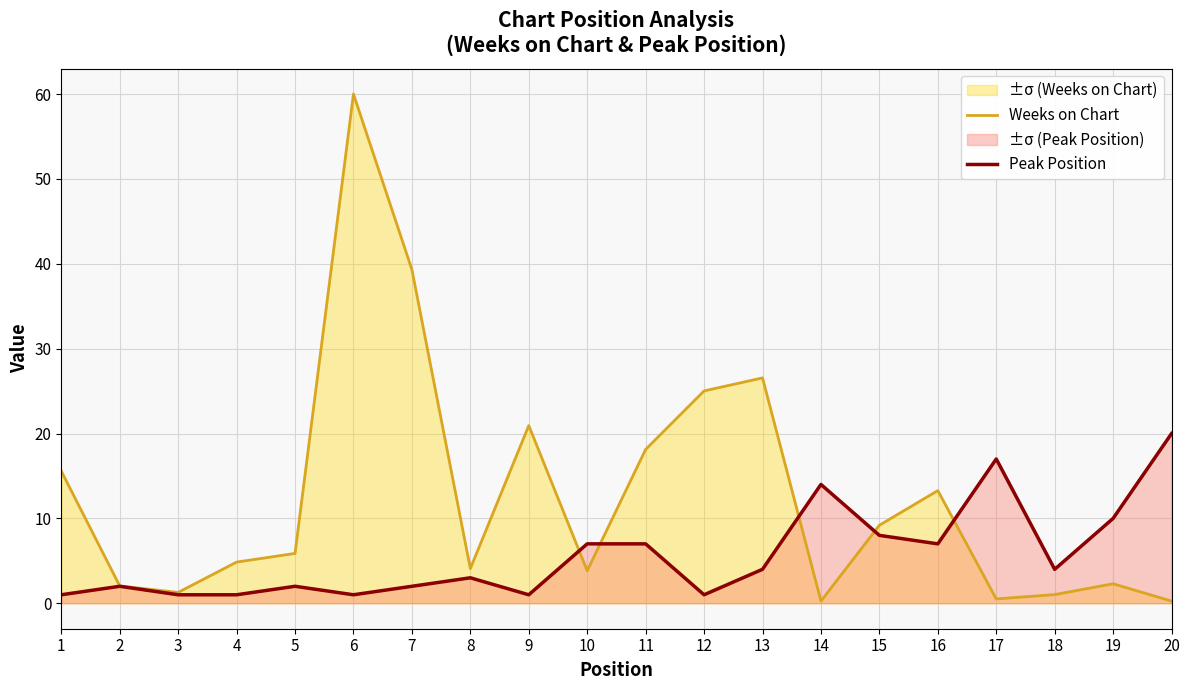

At how many categories does at least one series exceed 24?

4